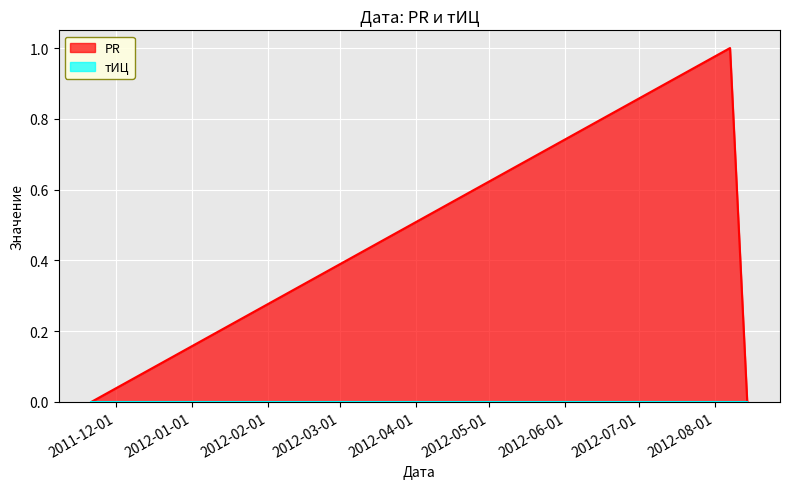

Reading left to right, extract all data points from this chart.

2011-11-21=0	2012-08-07=1	2012-08-14=0